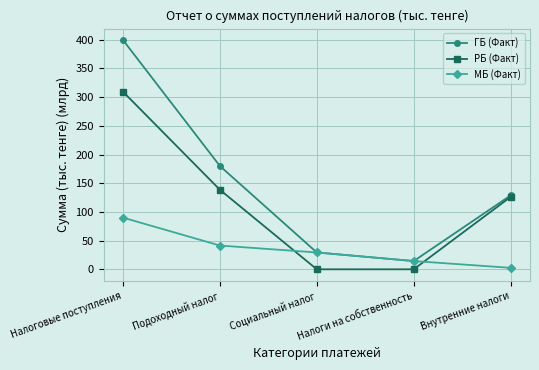

Which series changed the most between Налоговые поступления and Социальный налог?

ГБ (Факт)